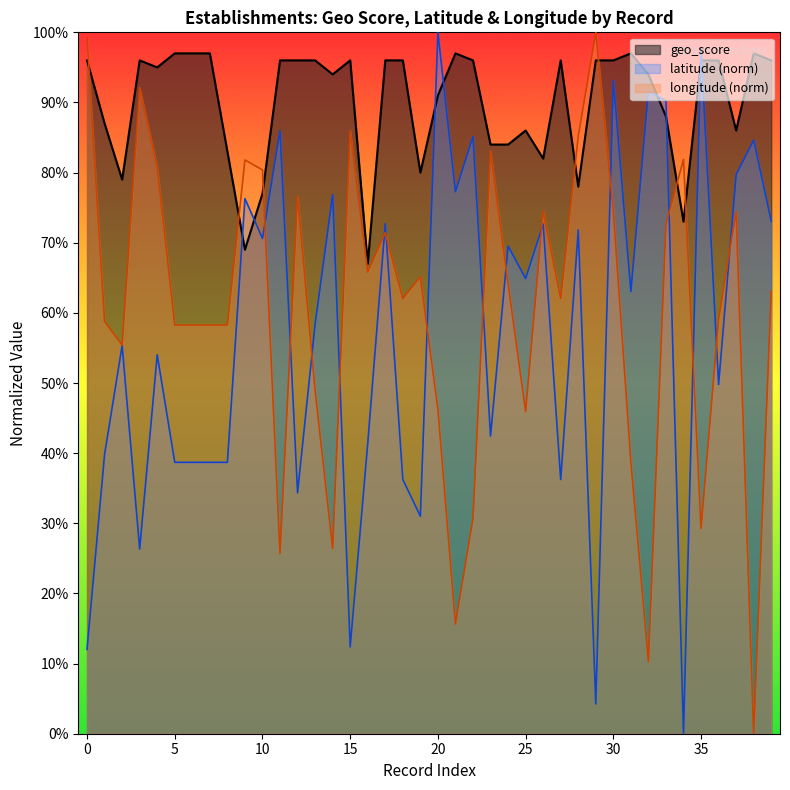

What are all the series names shown in the legend?

geo_score, latitude (norm), longitude (norm)